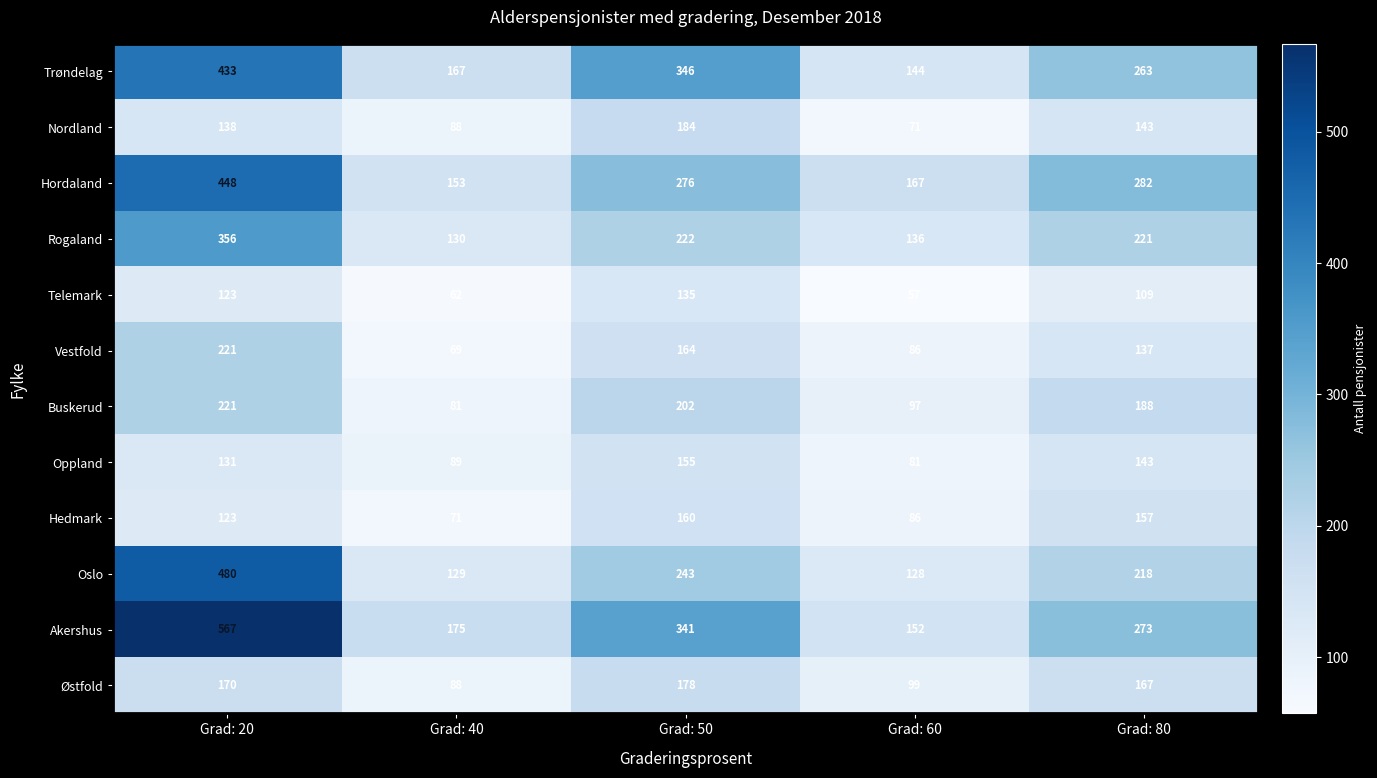

What is the sum of all Akershus values?

1508